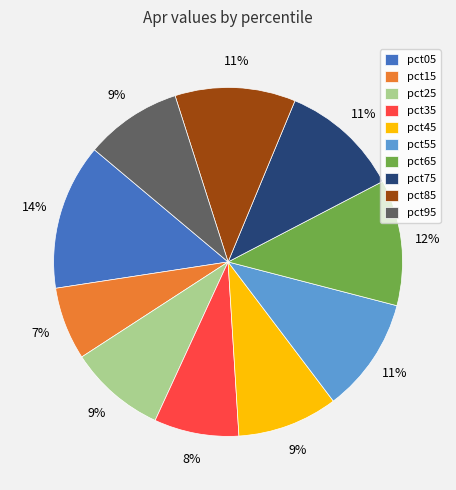

To the nearest percent, what portion does pct75 represent?

11%